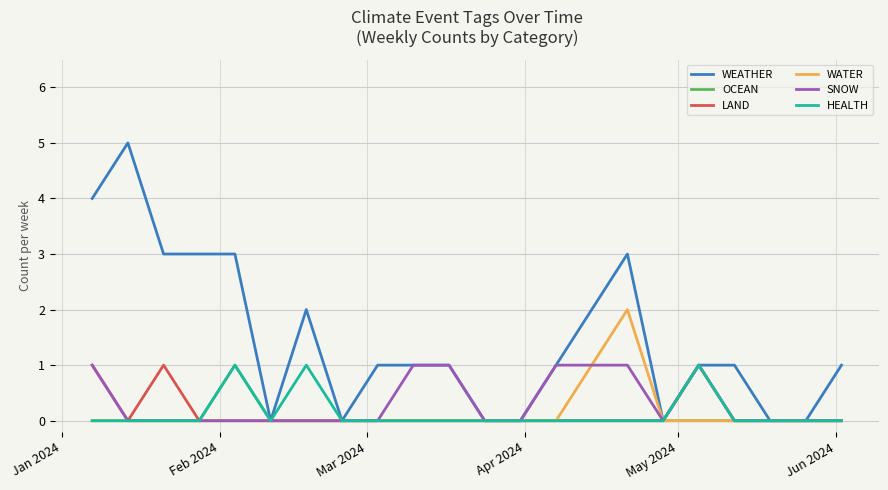

Which series has the largest total across all categories?

WEATHER